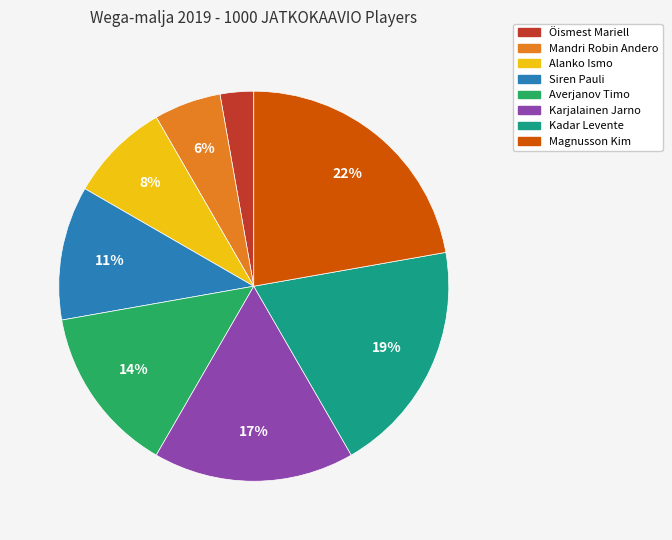

Between Kadar Levente and Averjanov Timo, which is larger?

Kadar Levente